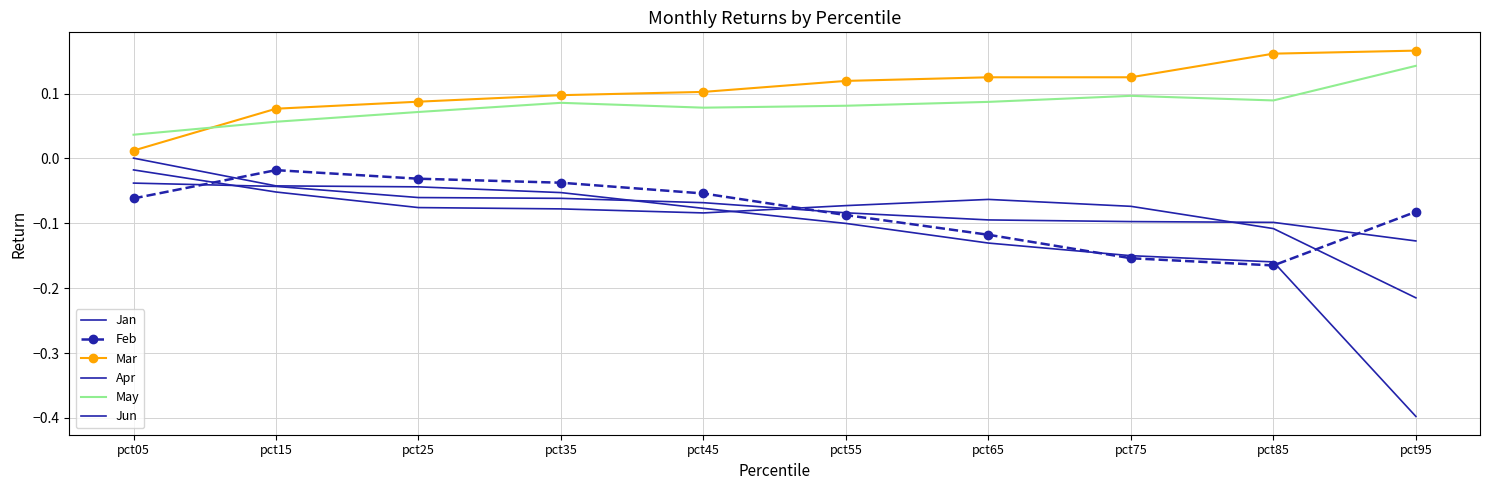

At which category is the sum across all series the highest?

pct15